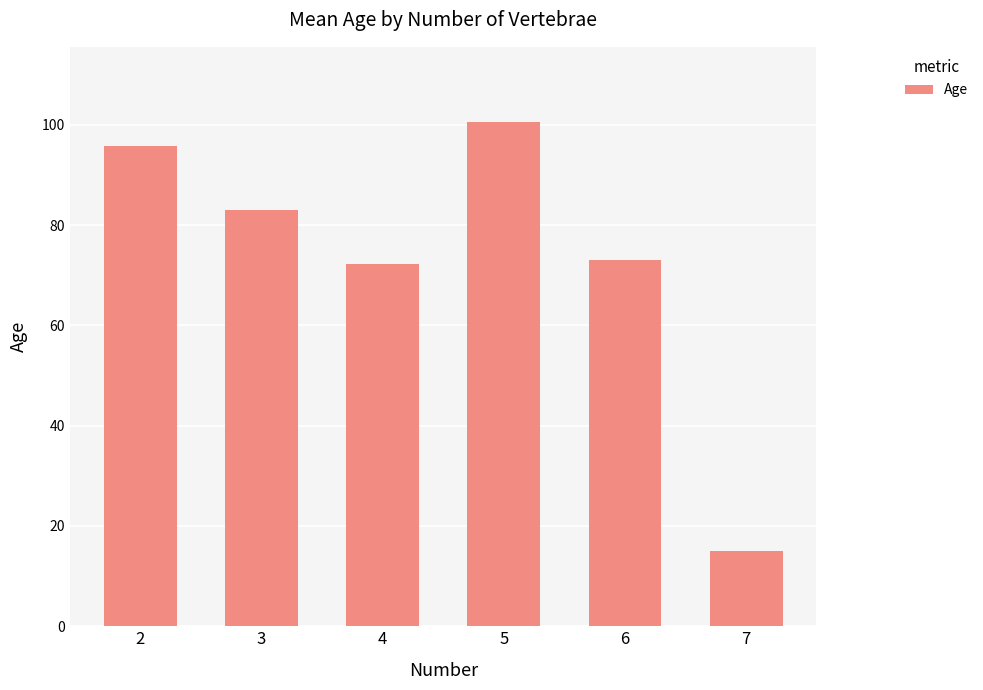

How many categories are shown in the chart?

6